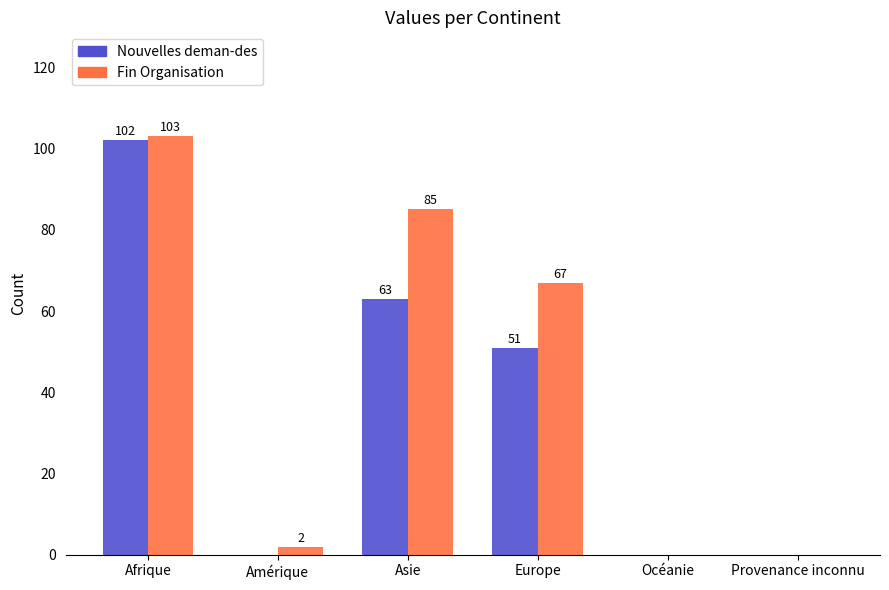

What is the maximum value shown in the chart?

103